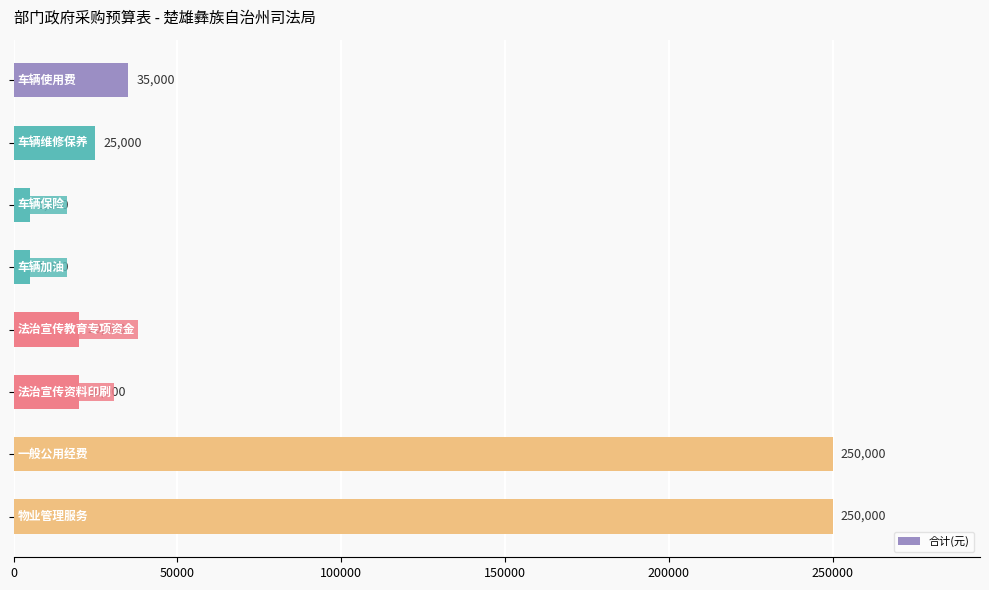

How many values are below 25000?

4